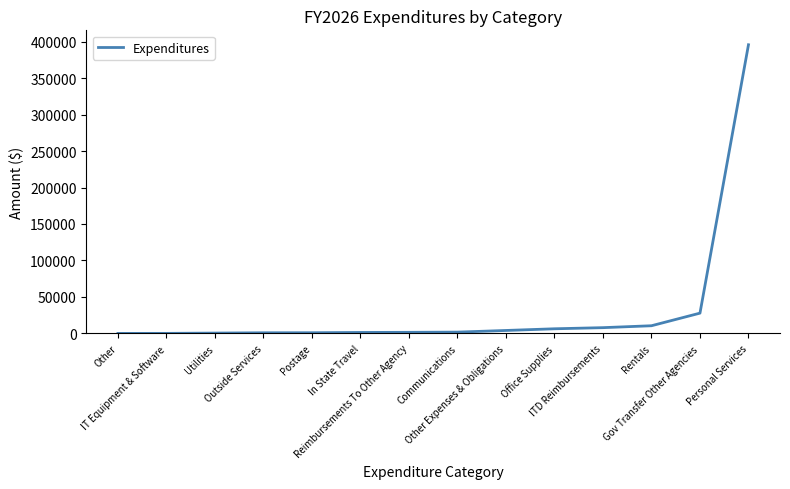

What is the greatest value displayed?

395722.9